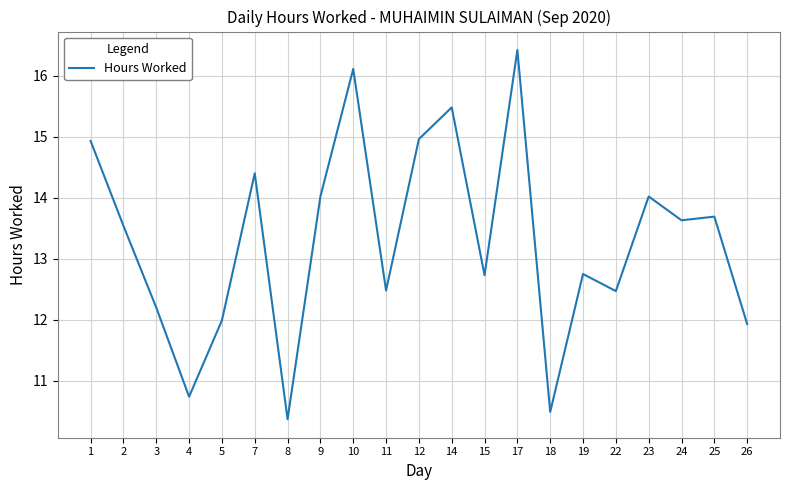

How many series are shown in this chart?

1